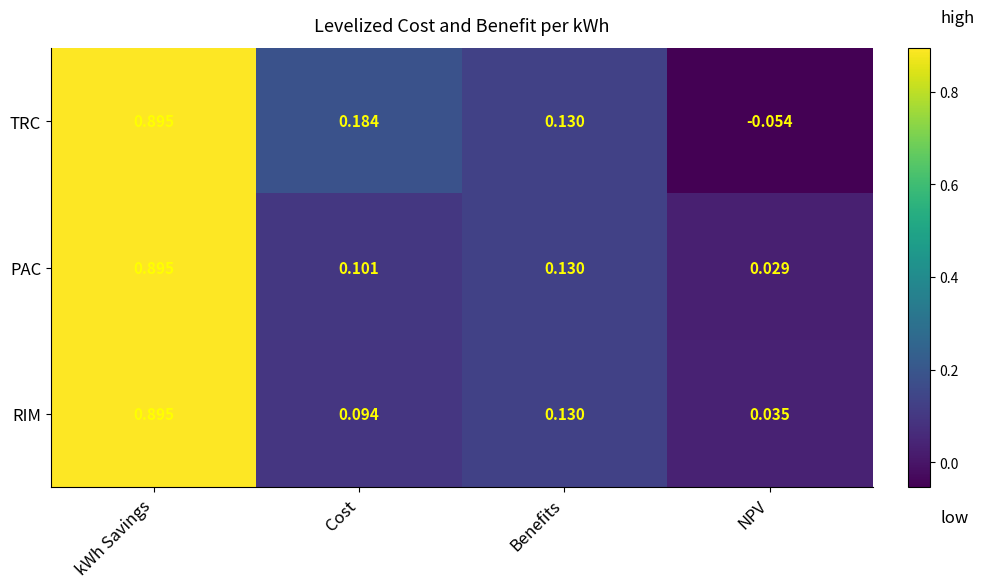

Where is PAC nearest to the value 0?

NPV